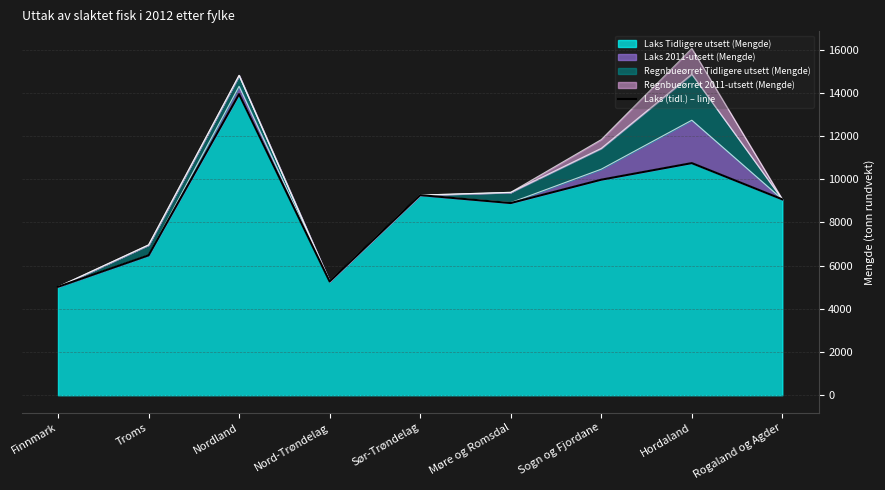

What is the maximum value shown in the chart?

13934.6